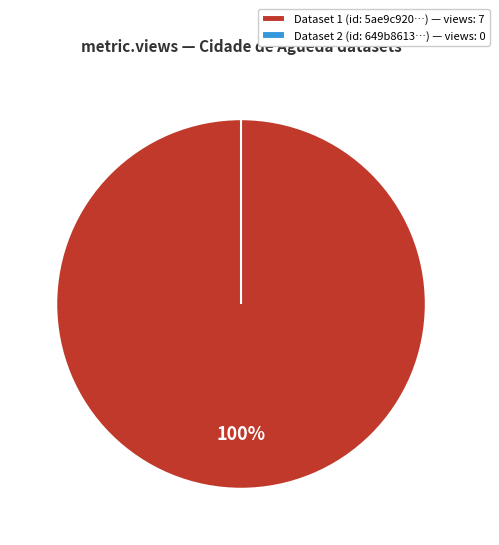

Which has a higher value, 649b8613078190f89ce77199 or 5ae9c920c8d8c9146b44cc8a?

5ae9c920c8d8c9146b44cc8a